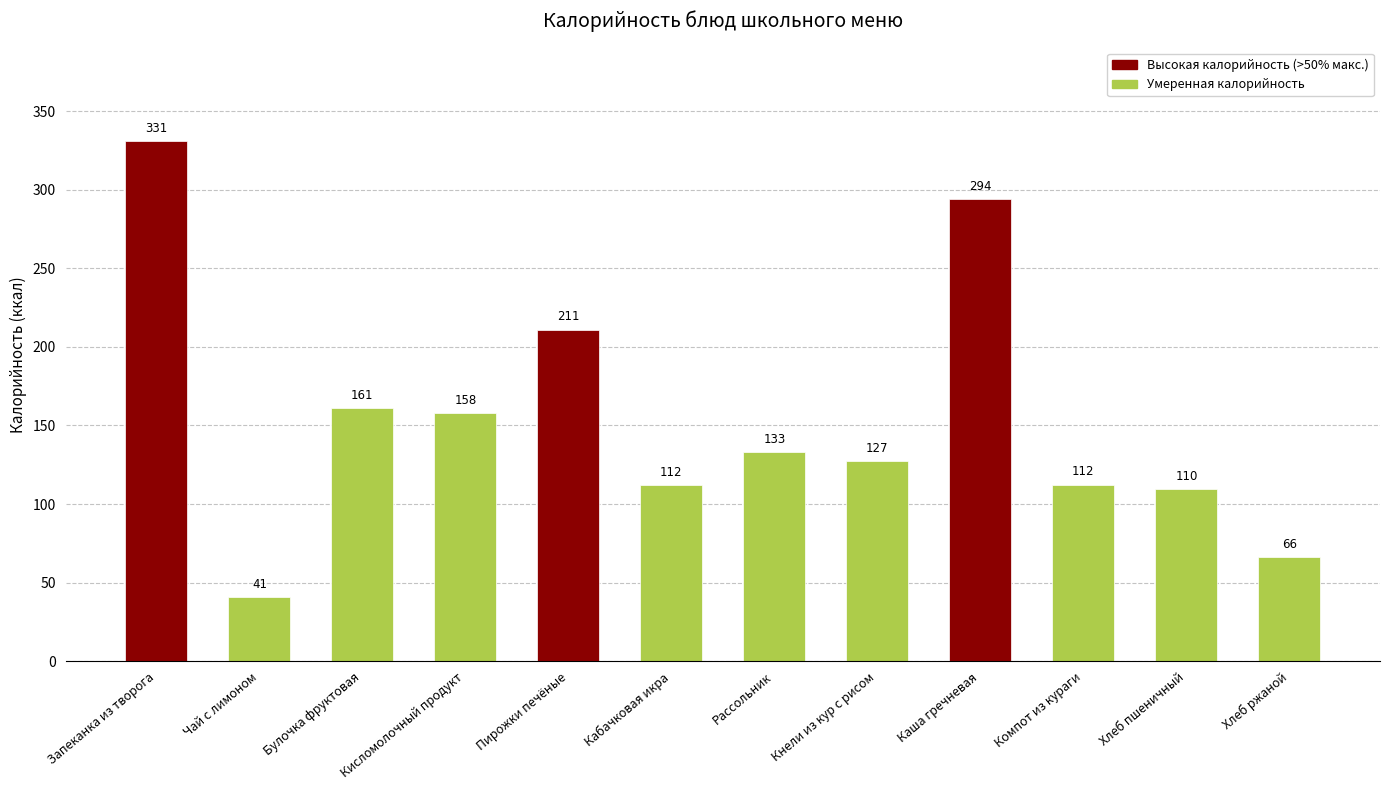

True or false: the data shows 117.2 at Пирожки печёные.

False